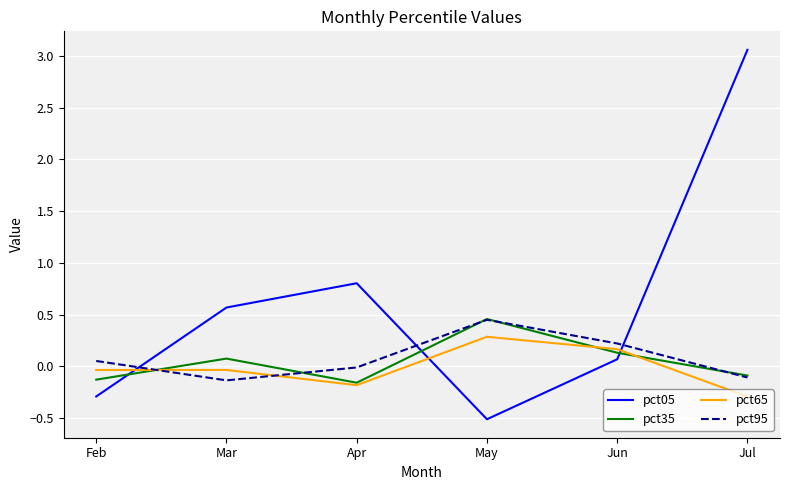

Which series has the largest total across all categories?

pct05